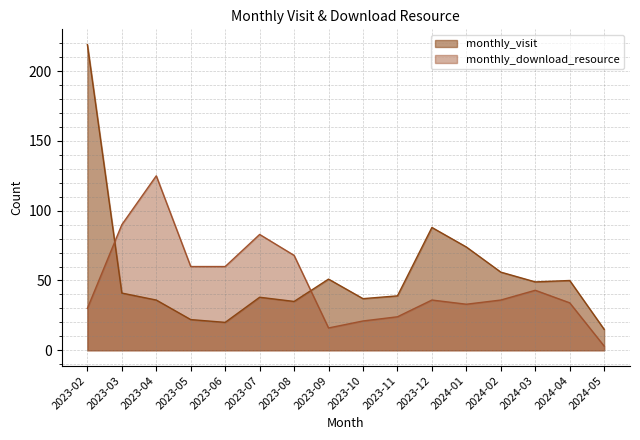

How many lines are shown in the chart?

2